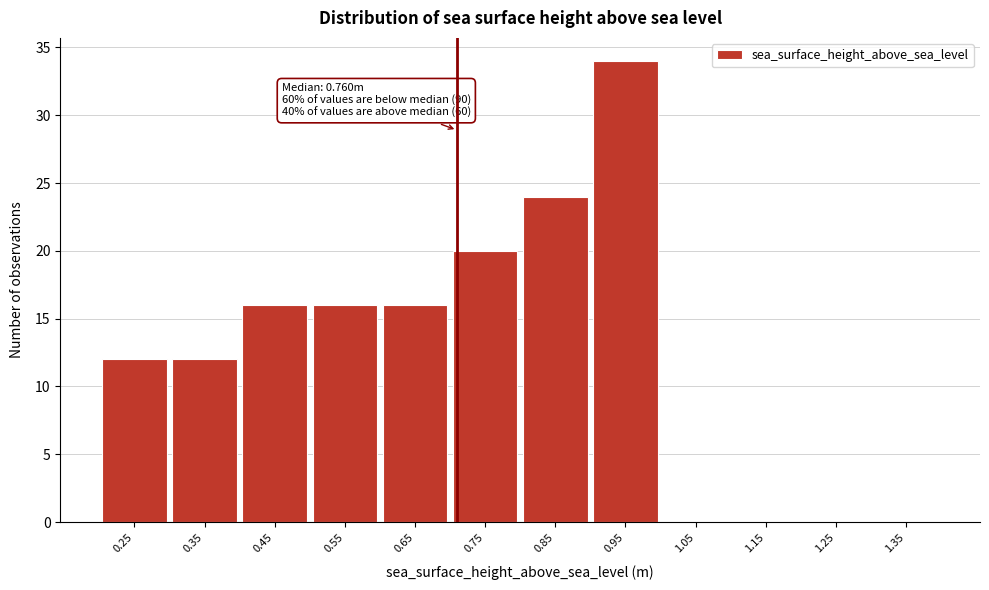

Reading left to right, what are all the values shown in this chart?

0.25=12	0.35=12	0.45=16	0.55=16	0.65=16	0.75=20	0.85=24	0.95=34	1.05=0	1.15=0	1.25=0	1.35=0